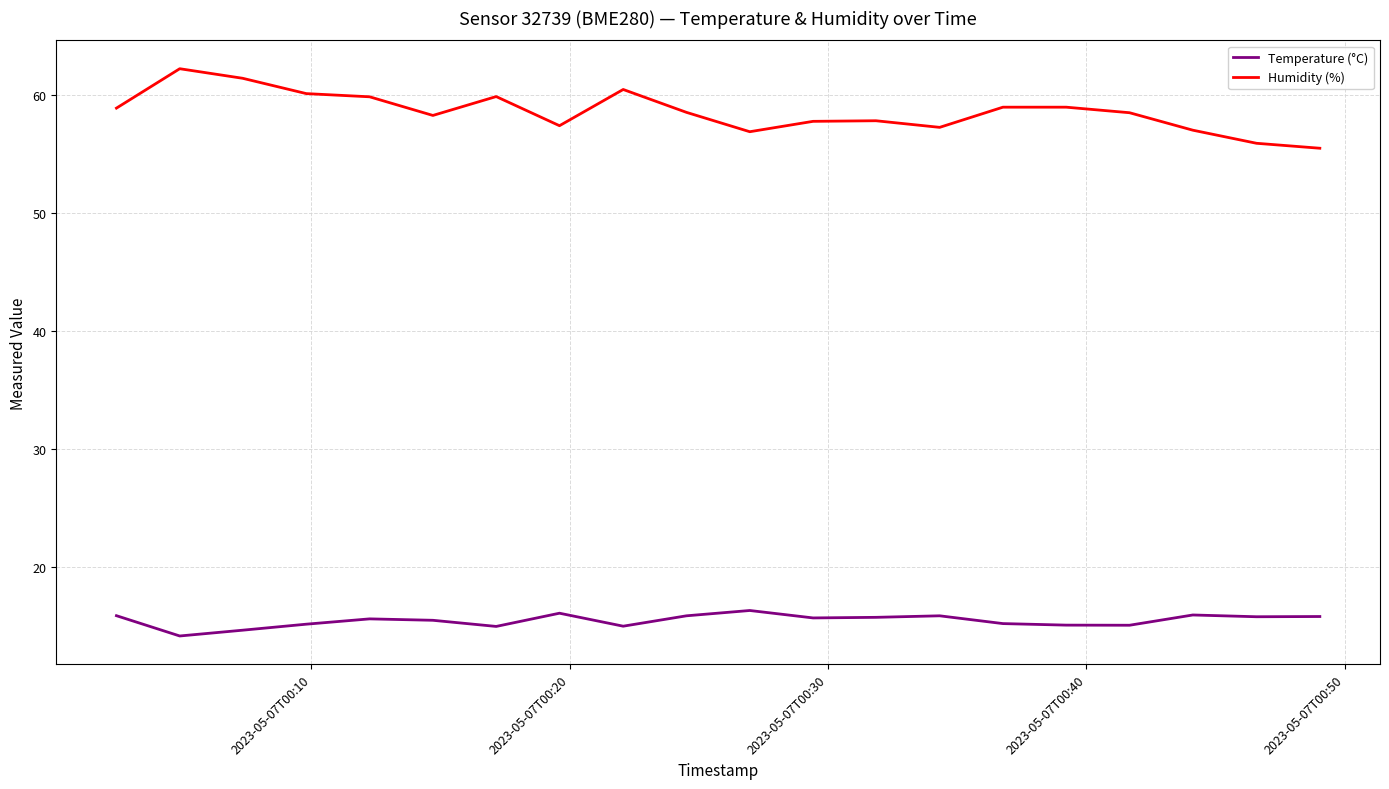

Which series has the largest total across all categories?

Humidity (%)